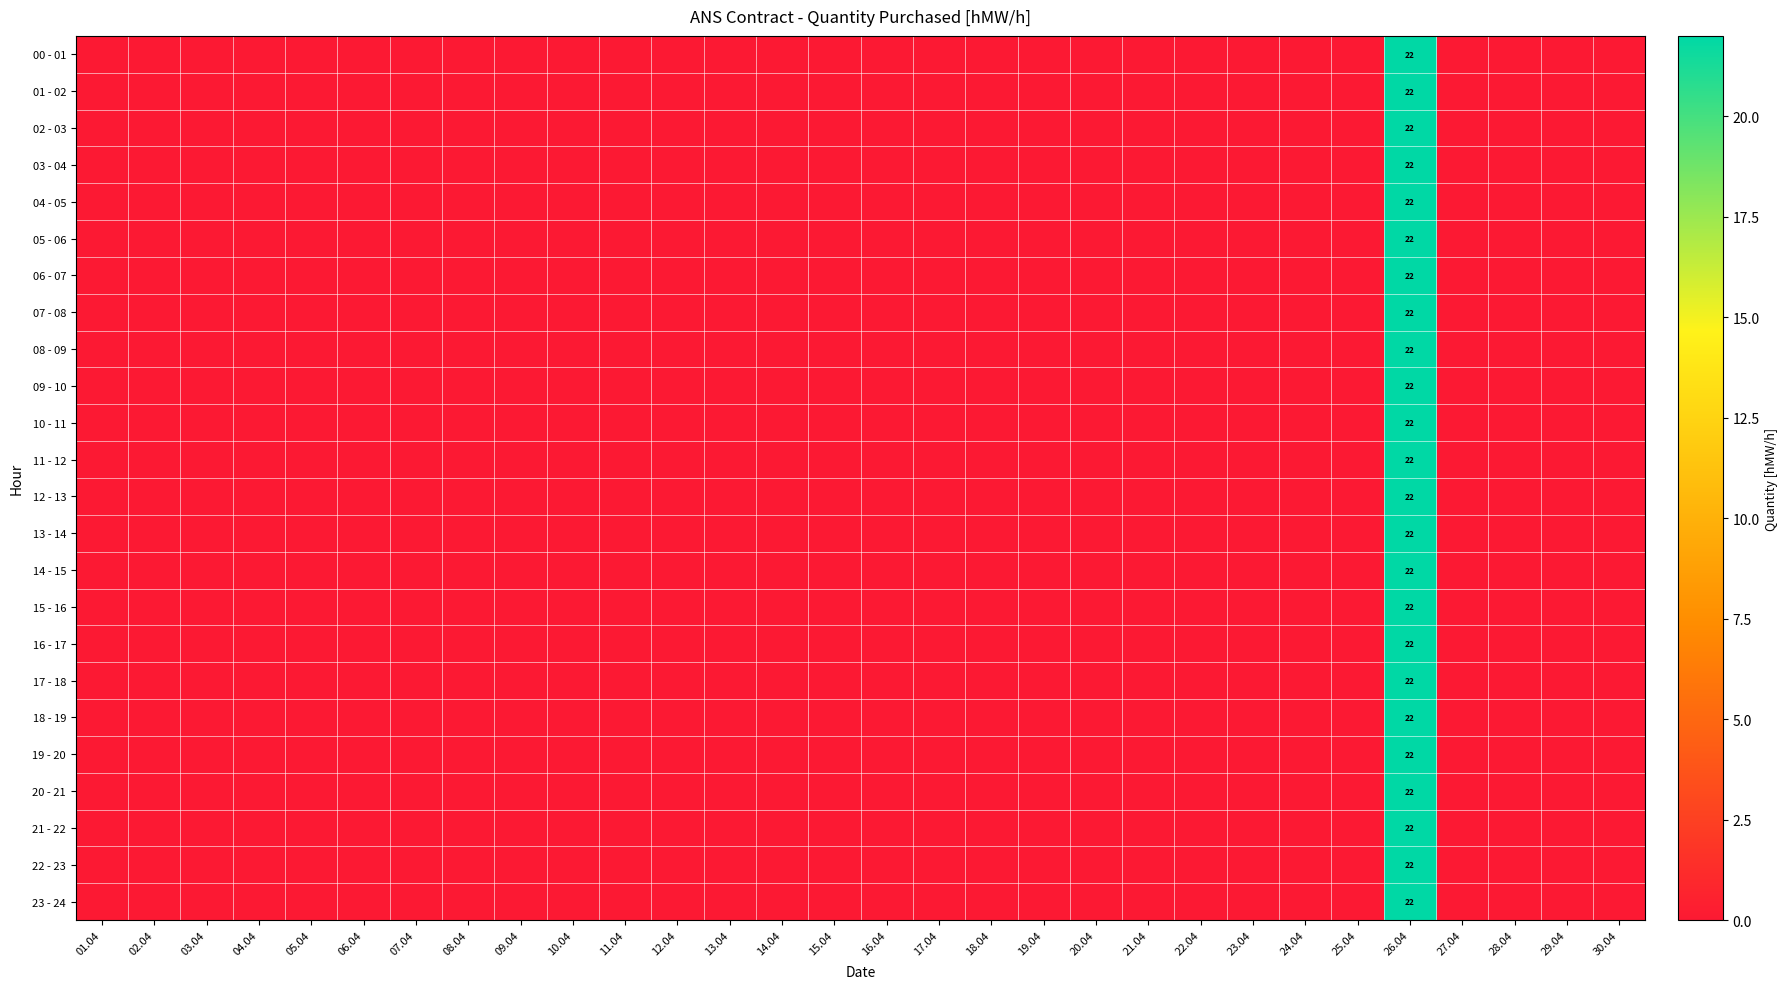

How many categories are shown in the chart?

30